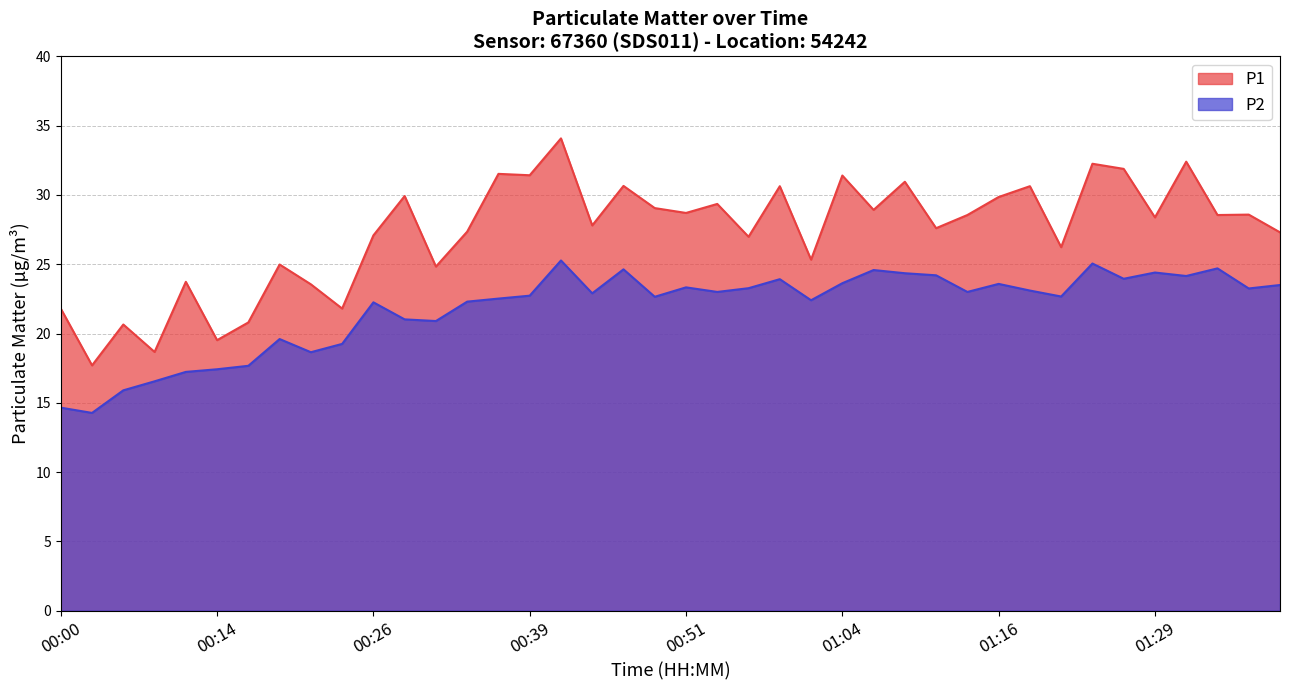

What is the average value of the P1 series?

27.3